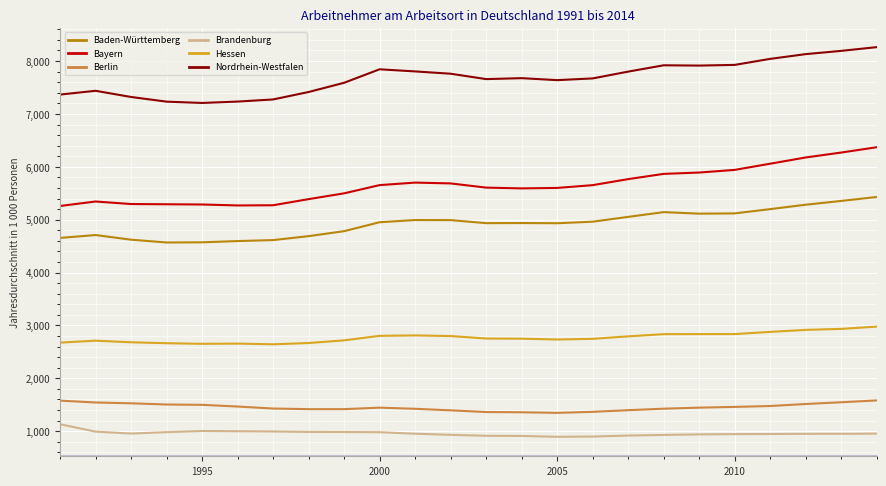

What is the maximum value shown in the chart?

8262.8